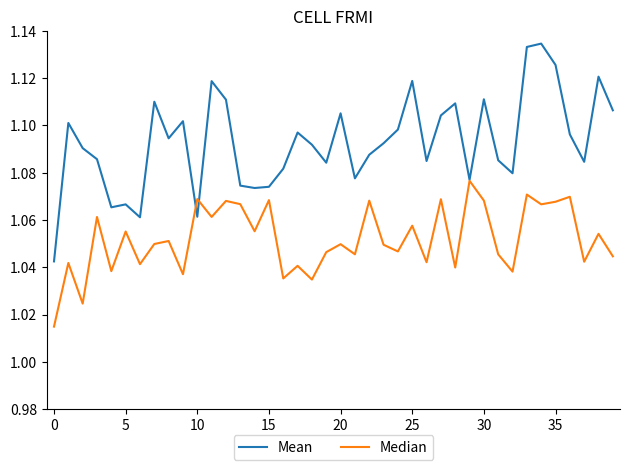

Which series has the largest range (max minus min)?

Mean